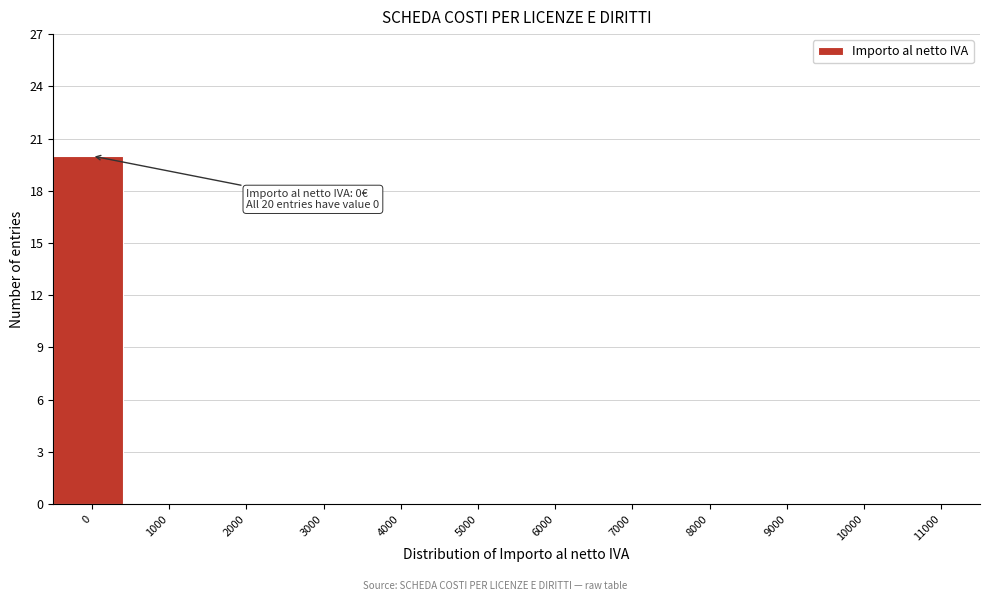

Reading right to left, what are all the values shown in this chart?

11000=0	10000=0	9000=0	8000=0	7000=0	6000=0	5000=0	4000=0	3000=0	2000=0	1000=0	0=20